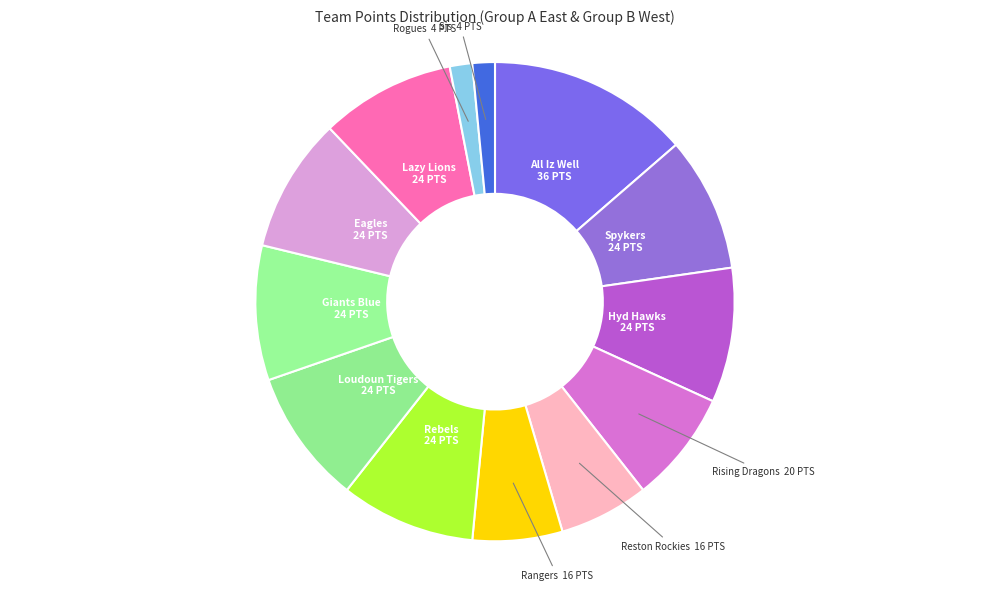

Which has a higher value, Hyd Hawks or Rangers?

Hyd Hawks